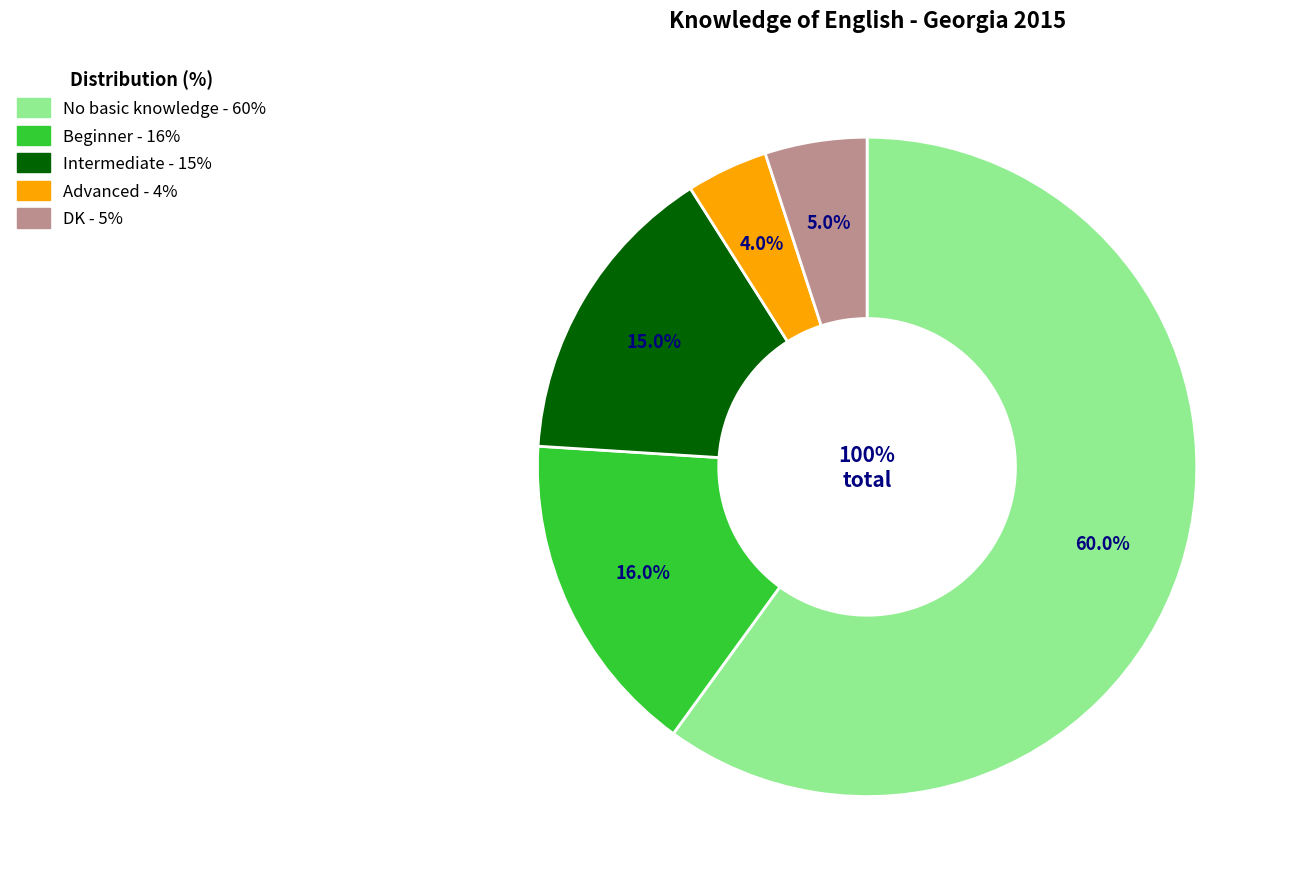

Which slice is the smallest?

Advanced